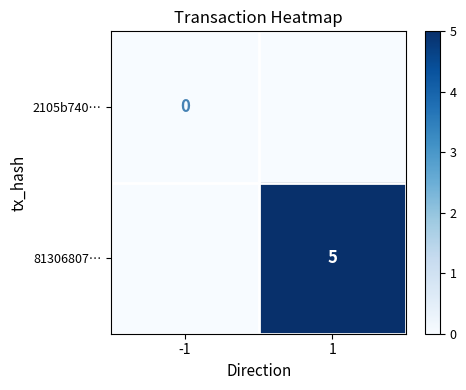

True or false: 81306807… has a value of 8 at 1.

False